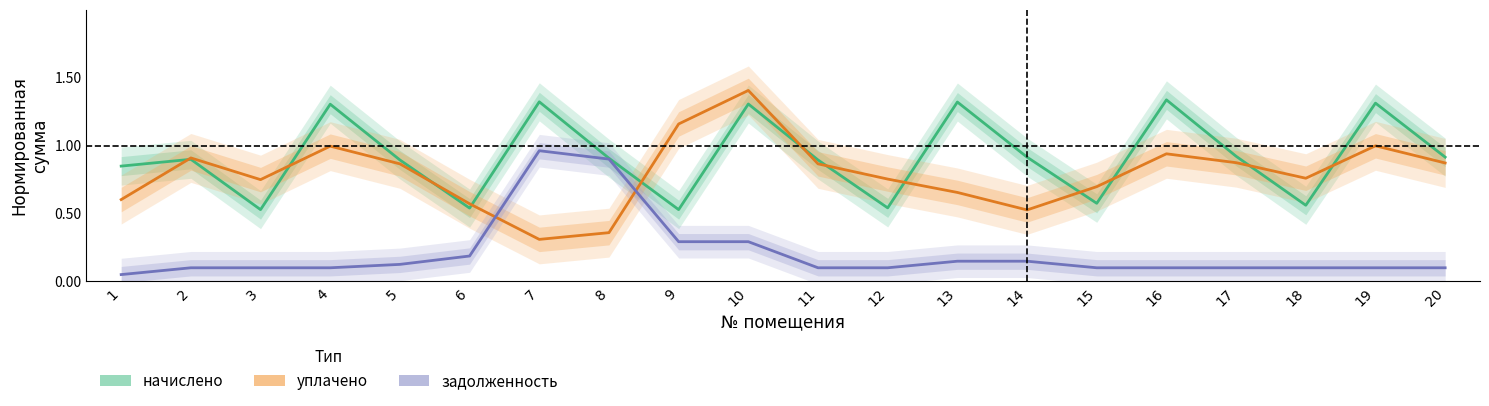

Reading right to left, transcribe all the data shown in this chart.

начислено: 20=0.9	19=1.3	18=0.6	17=0.9	16=1.3	15=0.6	14=0.9	13=1.3	12=0.5	11=0.9	10=1.3	9=0.5	8=0.9	7=1.3	6=0.5	5=0.9	4=1.3	3=0.5	2=0.9	1=0.8
уплачено: 20=0.9	19=1.0	18=0.8	17=0.9	16=0.9	15=0.7	14=0.5	13=0.7	12=0.8	11=0.9	10=1.4	9=1.2	8=0.4	7=0.3	6=0.6	5=0.9	4=1.0	3=0.7	2=0.9	1=0.6
задолженность: 20=0.1	19=0.1	18=0.1	17=0.1	16=0.1	15=0.1	14=0.1	13=0.1	12=0.1	11=0.1	10=0.3	9=0.3	8=0.9	7=1.0	6=0.2	5=0.1	4=0.1	3=0.1	2=0.1	1=0.1